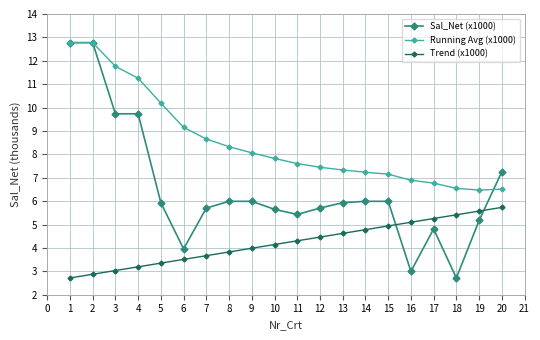

The Sal_Net (x1000) series shows 16.8 at 2. True or false?

False